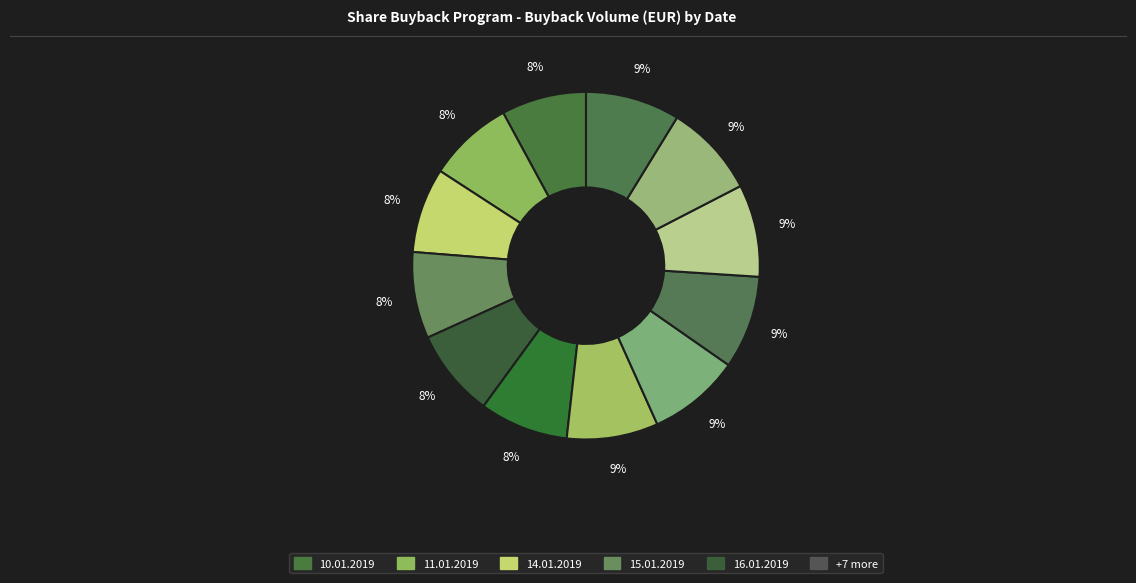

What is the smallest slice in the pie chart?

10.01.2019